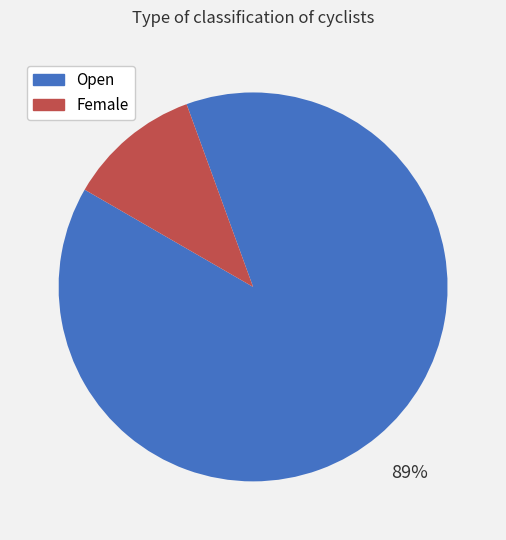

Which has a higher value, Female or Open?

Open